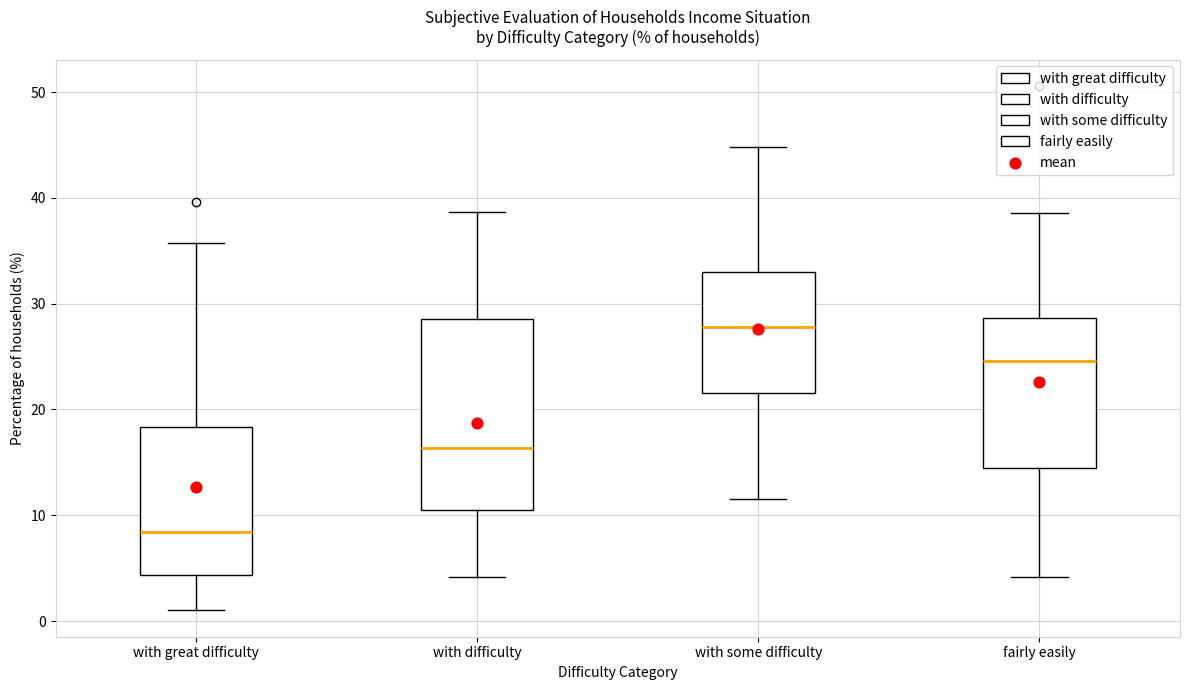

Which box has the highest median line?

with some difficulty